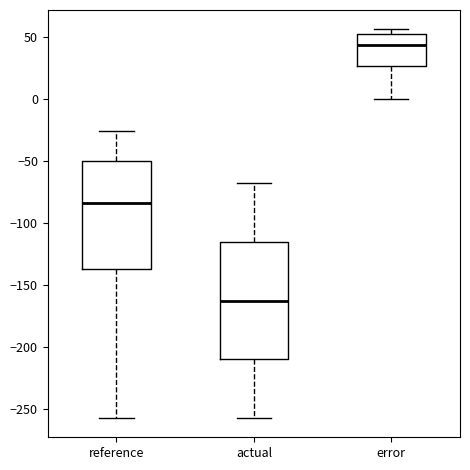

Reading left to right, read every box against the y-axis: the position of its median line, the range the box covers, and the ends of its whiskers. The values are not printed on the chart, so give them approximately, as read against the axis.

reference: median -85, box -140 to -50, whiskers -255 to -25
actual: median -165, box -210 to -115, whiskers -255 to -70
error: median 45, box 25 to 50, whiskers 0 to 55